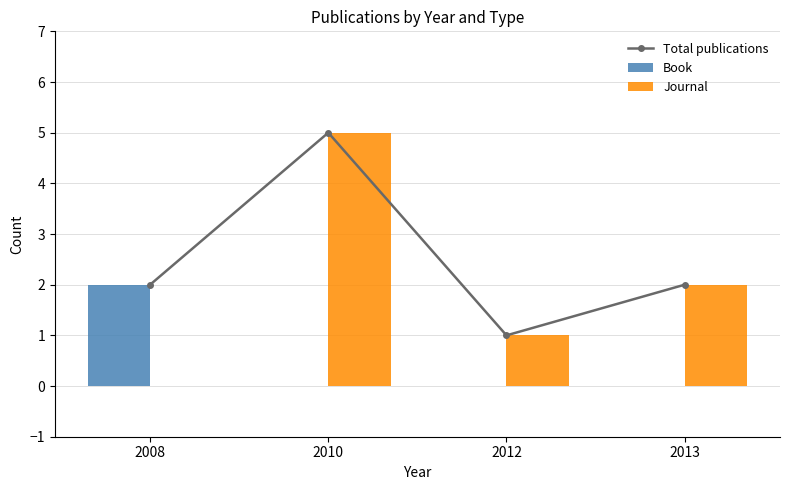

True or false: Total publications has a value of 2 at 2013.

True